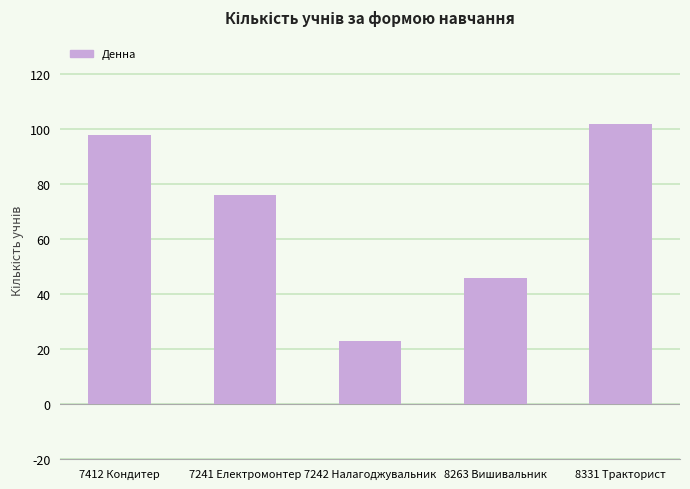

What is the difference between the maximum and minimum values?

79